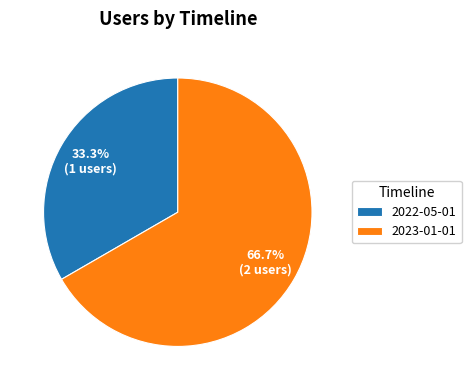

To the nearest percent, what is the difference between the largest and smallest slice percentages?

33%